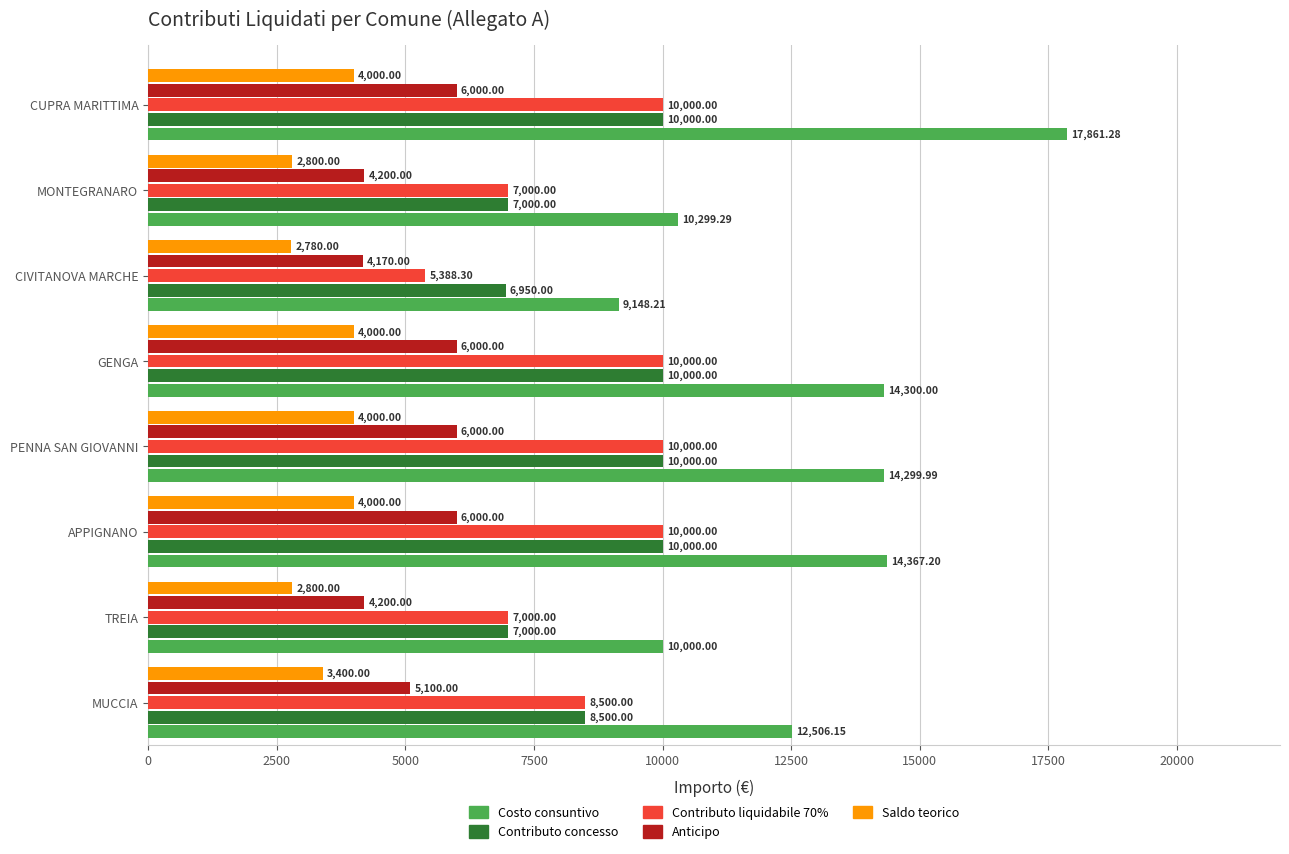

What is the difference between the highest and lowest values at GENGA?

10300.0